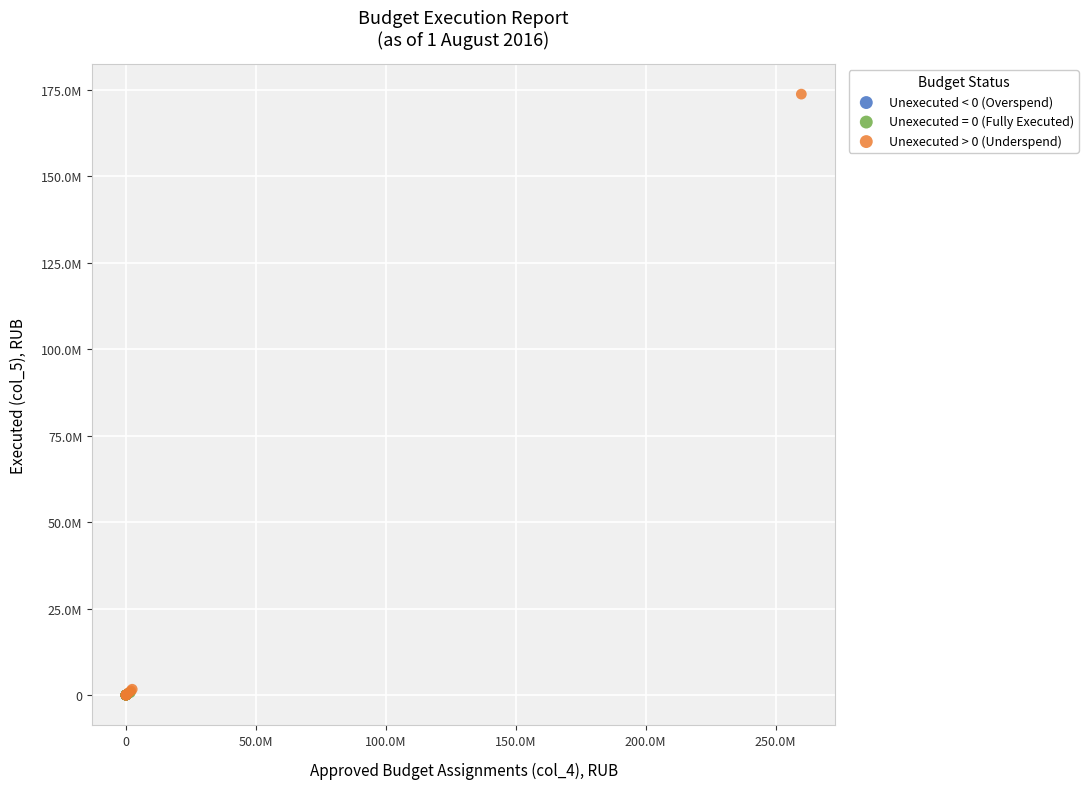

Which series contains the highest Y value?

Unexecuted > 0 (Underspend)